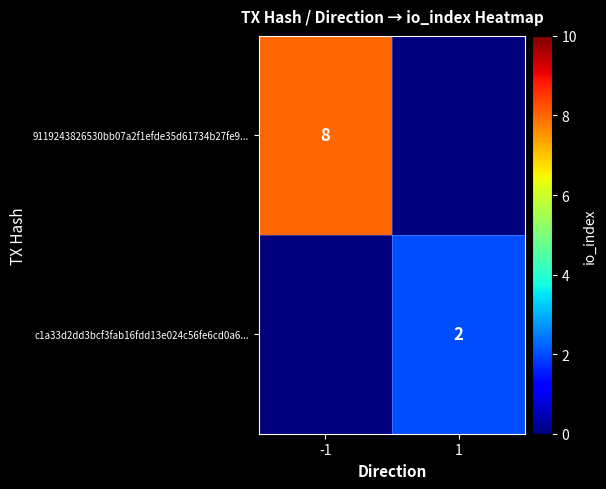

Which has a higher value, -1 or 1?

-1